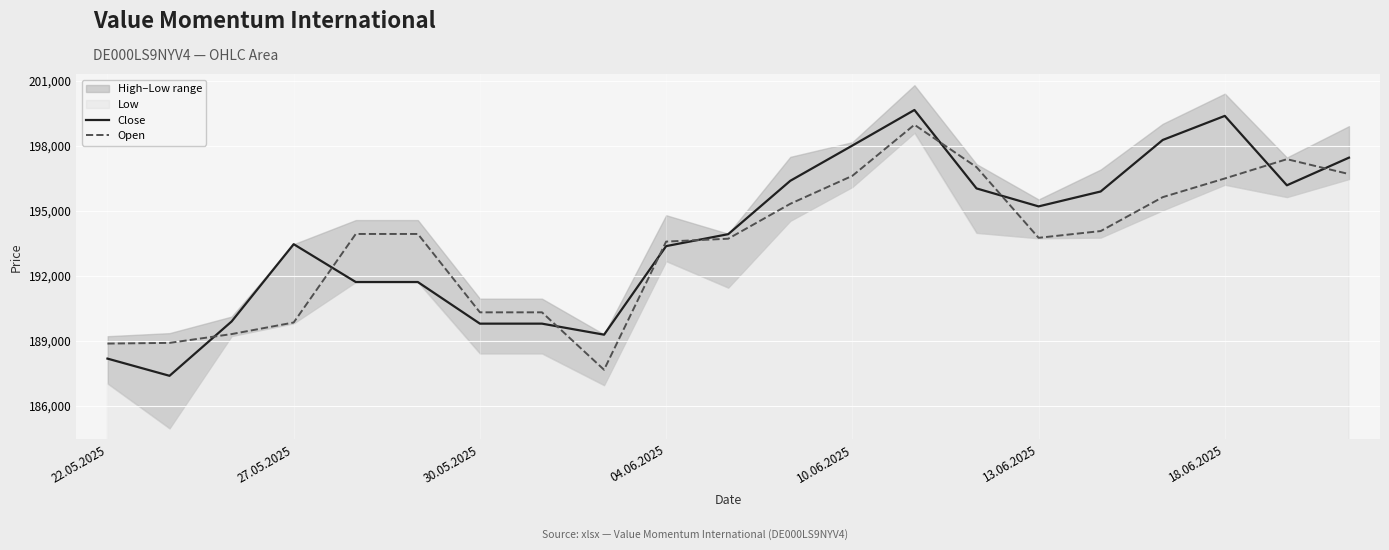

What is the minimum value for Close?

187373